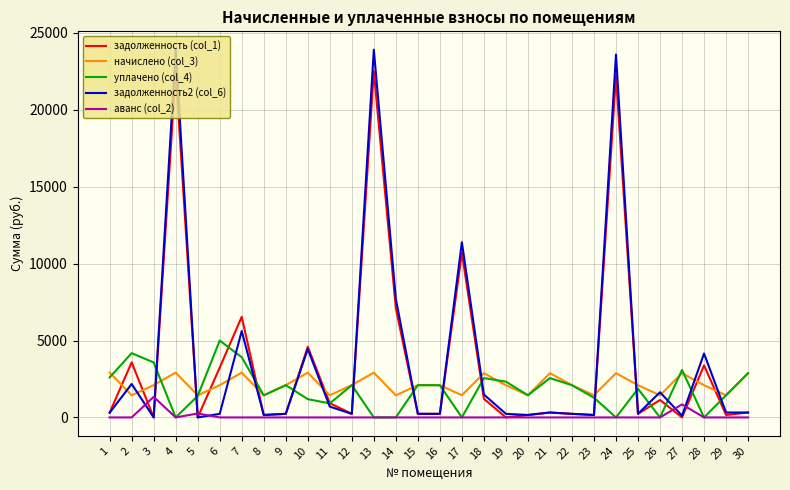

Between 10 and 26, which series saw the biggest shift?

задолженность (col_1)